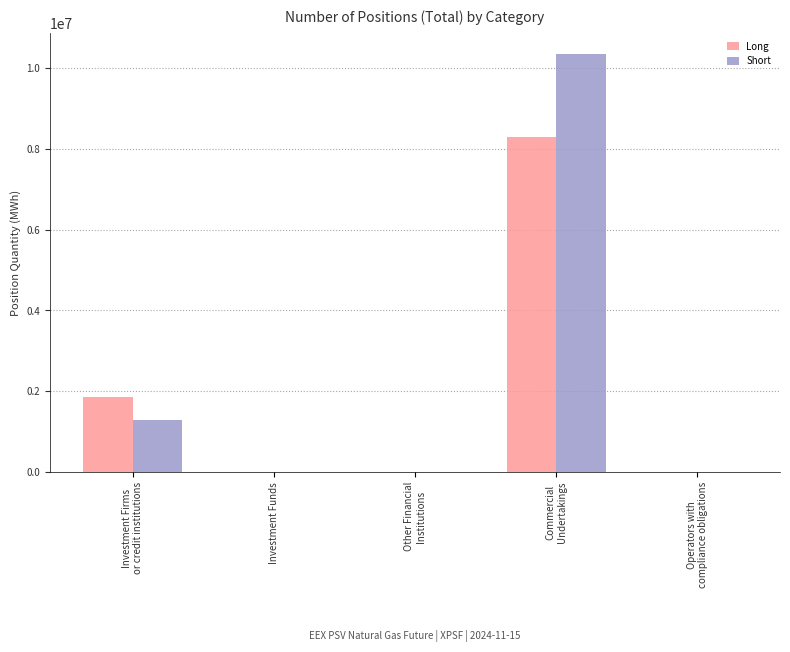

Does the chart contain stacked bars?

No